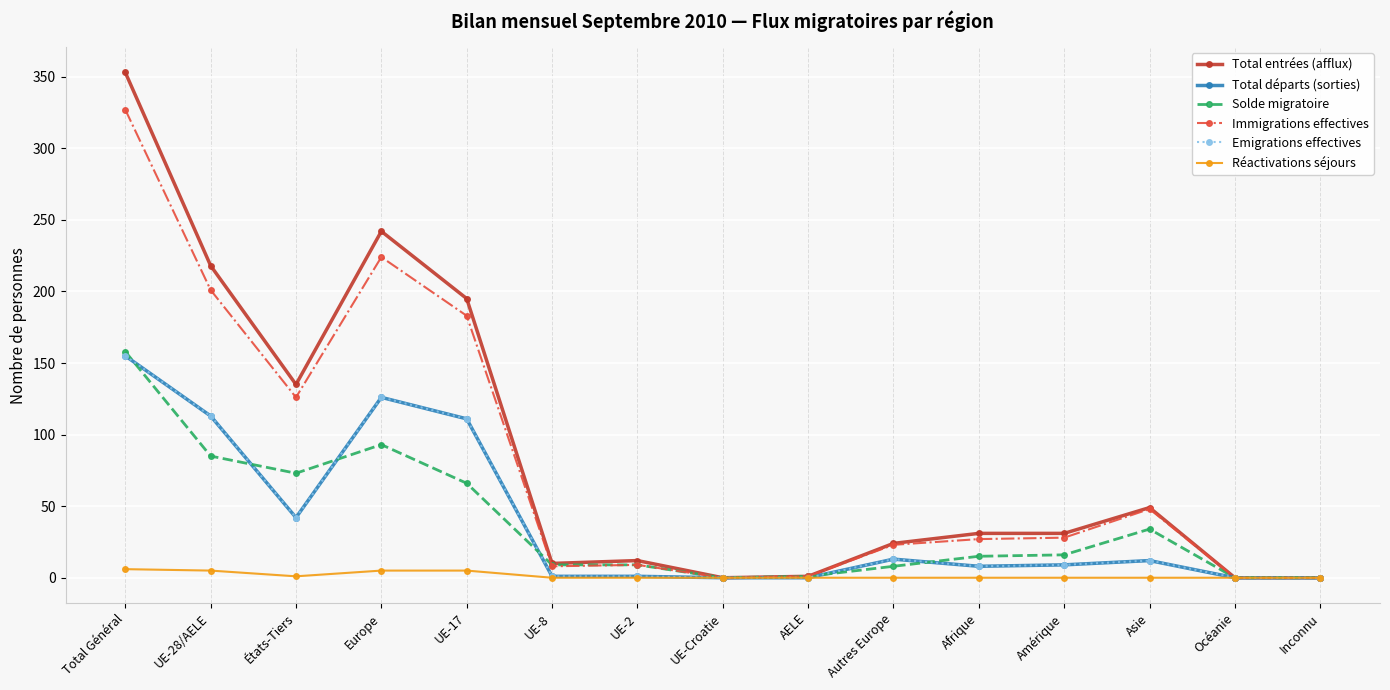

Reading left to right, extract all data points from this chart.

Total entrées (afflux): Total Général=353	UE-28/AELE=218	États-Tiers=135	Europe=242	UE-17=195	UE-8=10	UE-2=12	UE-Croatie=0	AELE=1	Autres Europe=24	Afrique=31	Amérique=31	Asie=49	Océanie=0	Inconnu=0
Total départs (sorties): Total Général=155	UE-28/AELE=113	États-Tiers=42	Europe=126	UE-17=111	UE-8=1	UE-2=1	UE-Croatie=0	AELE=0	Autres Europe=13	Afrique=8	Amérique=9	Asie=12	Océanie=0	Inconnu=0
Solde migratoire: Total Général=158	UE-28/AELE=85	États-Tiers=73	Europe=93	UE-17=66	UE-8=9	UE-2=9	UE-Croatie=0	AELE=1	Autres Europe=8	Afrique=15	Amérique=16	Asie=34	Océanie=0	Inconnu=0
Immigrations effectives: Total Général=327	UE-28/AELE=201	États-Tiers=126	Europe=224	UE-17=183	UE-8=8	UE-2=9	UE-Croatie=0	AELE=1	Autres Europe=23	Afrique=27	Amérique=28	Asie=48	Océanie=0	Inconnu=0
Emigrations effectives: Total Général=155	UE-28/AELE=113	États-Tiers=42	Europe=126	UE-17=111	UE-8=1	UE-2=1	UE-Croatie=0	AELE=0	Autres Europe=13	Afrique=8	Amérique=9	Asie=12	Océanie=0	Inconnu=0
Réactivations séjours: Total Général=6	UE-28/AELE=5	États-Tiers=1	Europe=5	UE-17=5	UE-8=0	UE-2=0	UE-Croatie=0	AELE=0	Autres Europe=0	Afrique=0	Amérique=0	Asie=0	Océanie=0	Inconnu=0